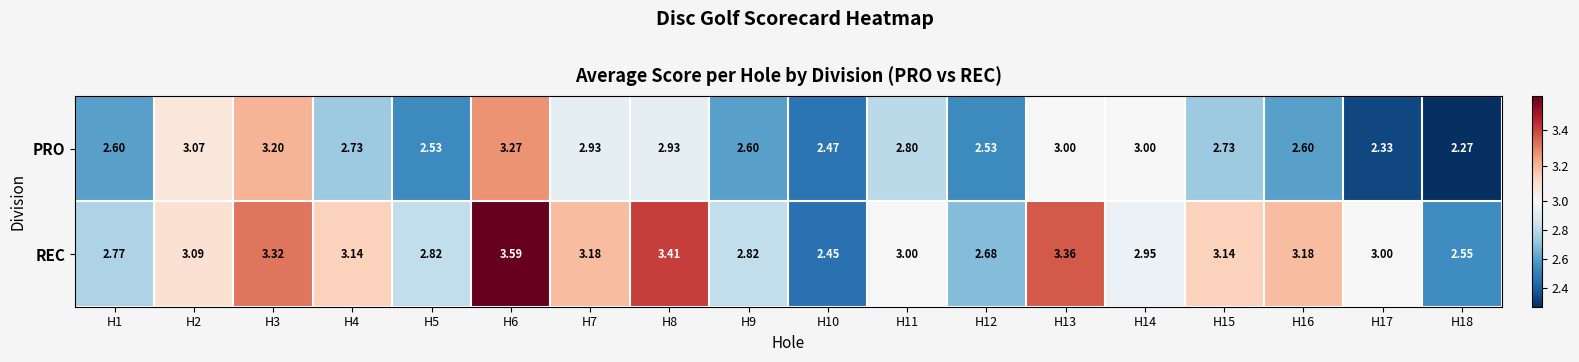

Which series changed the most between H1 and H8?

REC